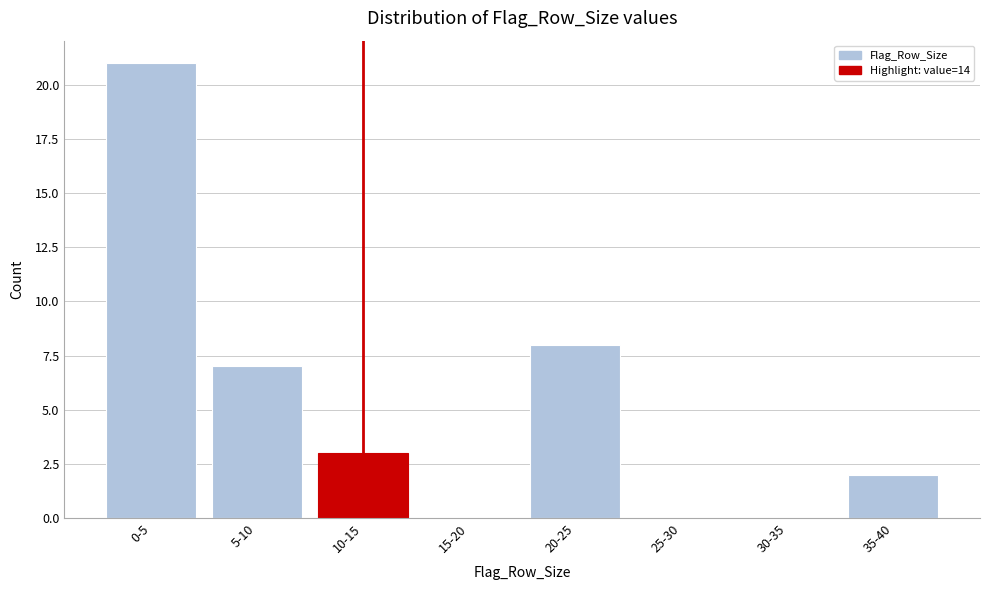

Reading right to left, extract all data points from this chart.

35-40=2	30-35=0	25-30=0	20-25=8	15-20=0	10-15=3	5-10=7	0-5=21